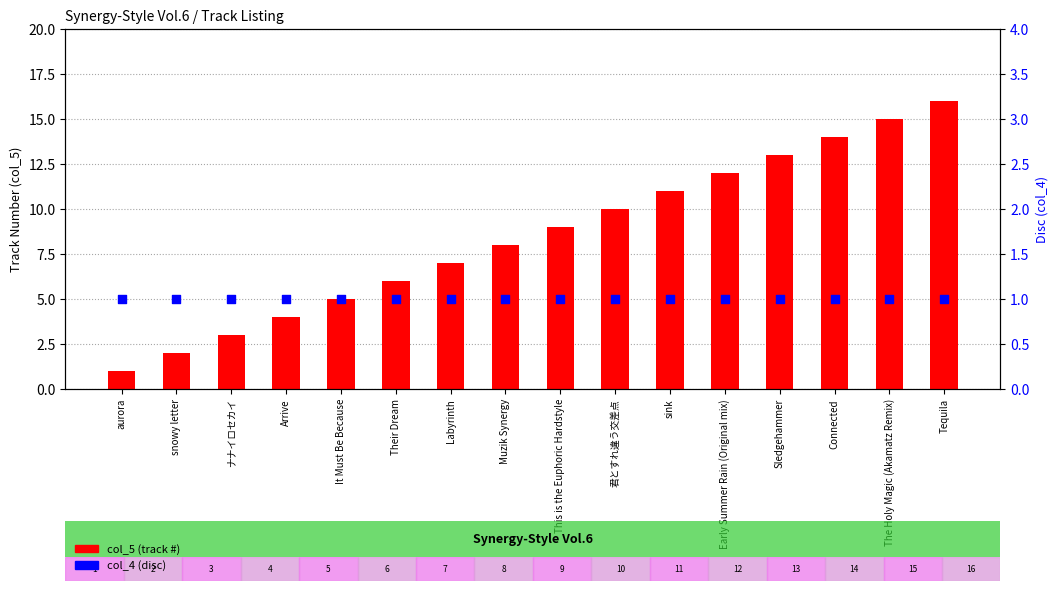

Which series has the largest total across all categories?

col_5 (track #)